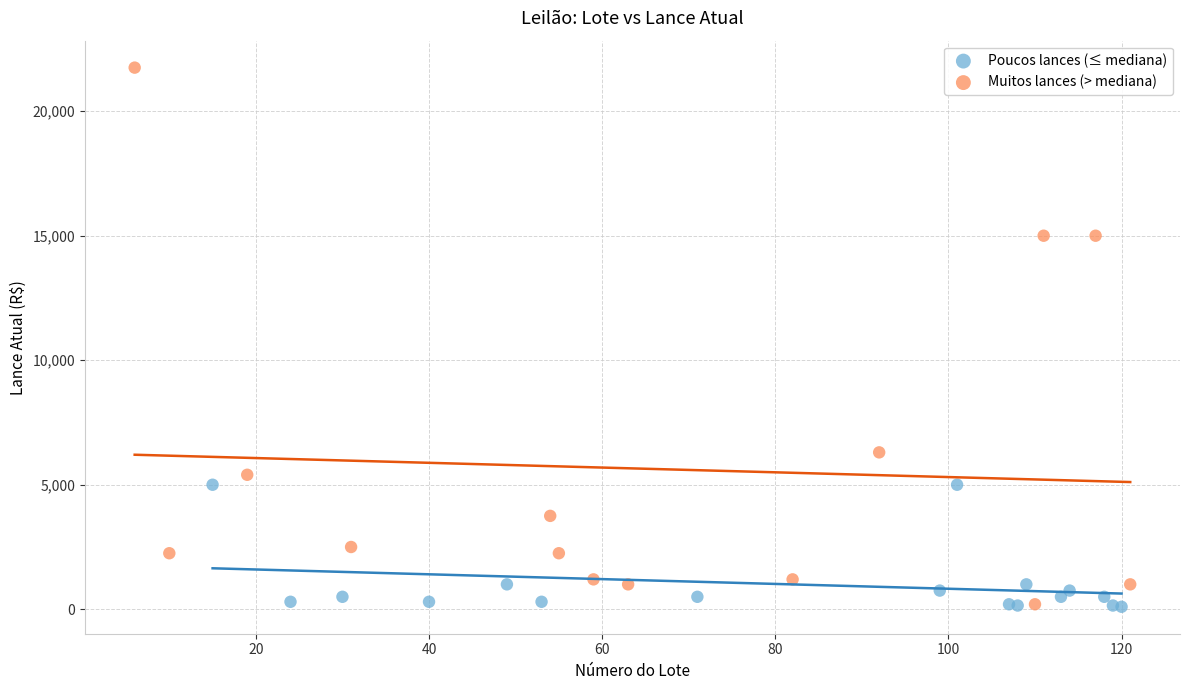

Which series has the largest Y range (max minus min)?

Muitos lances (> mediana)